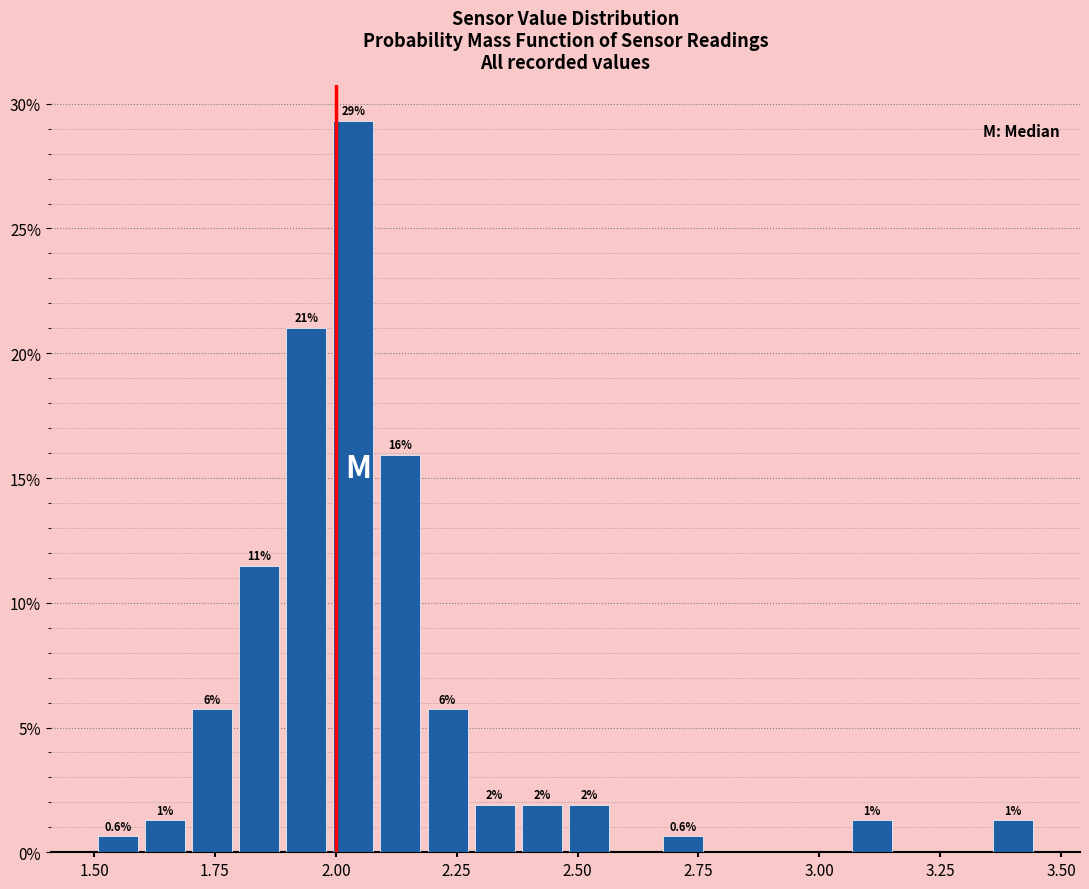

Read against the x-axis, roughly where is the centre of the tallest bar?

2.05